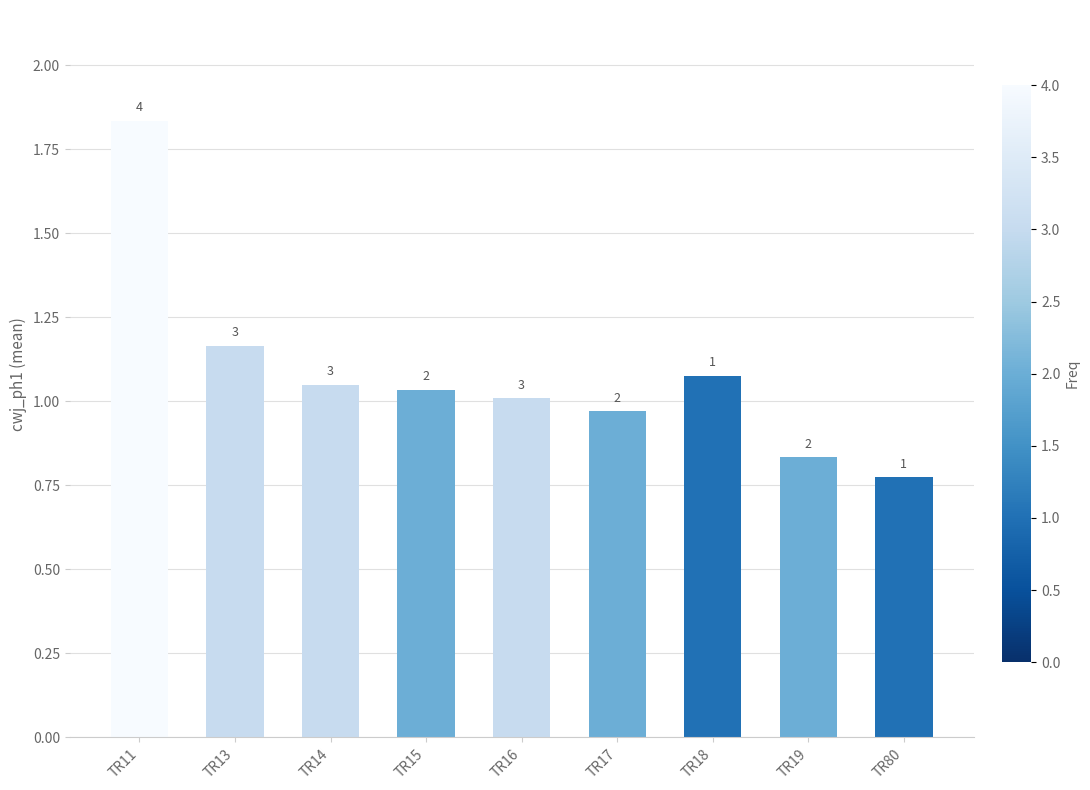

Does the chart contain any negative values?

No